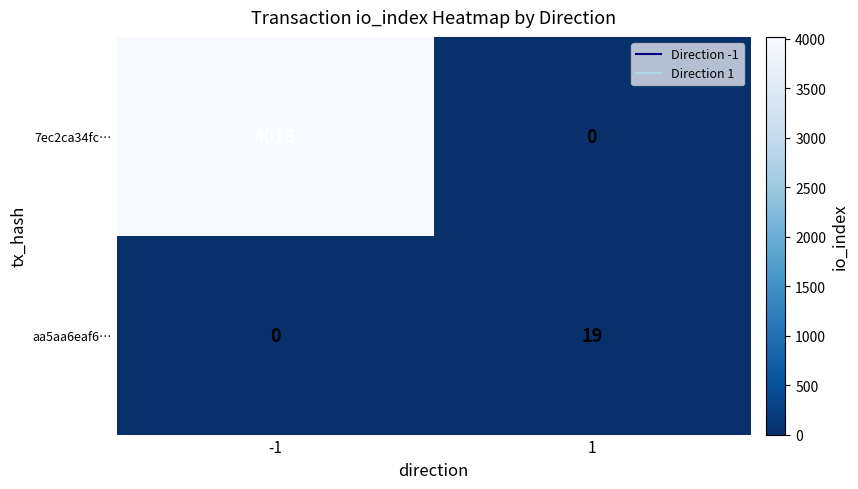

Reading left to right, what are all the values shown in this chart?

7ec2ca34fc…: 4018	0
aa5aa6eaf6…: 0	19